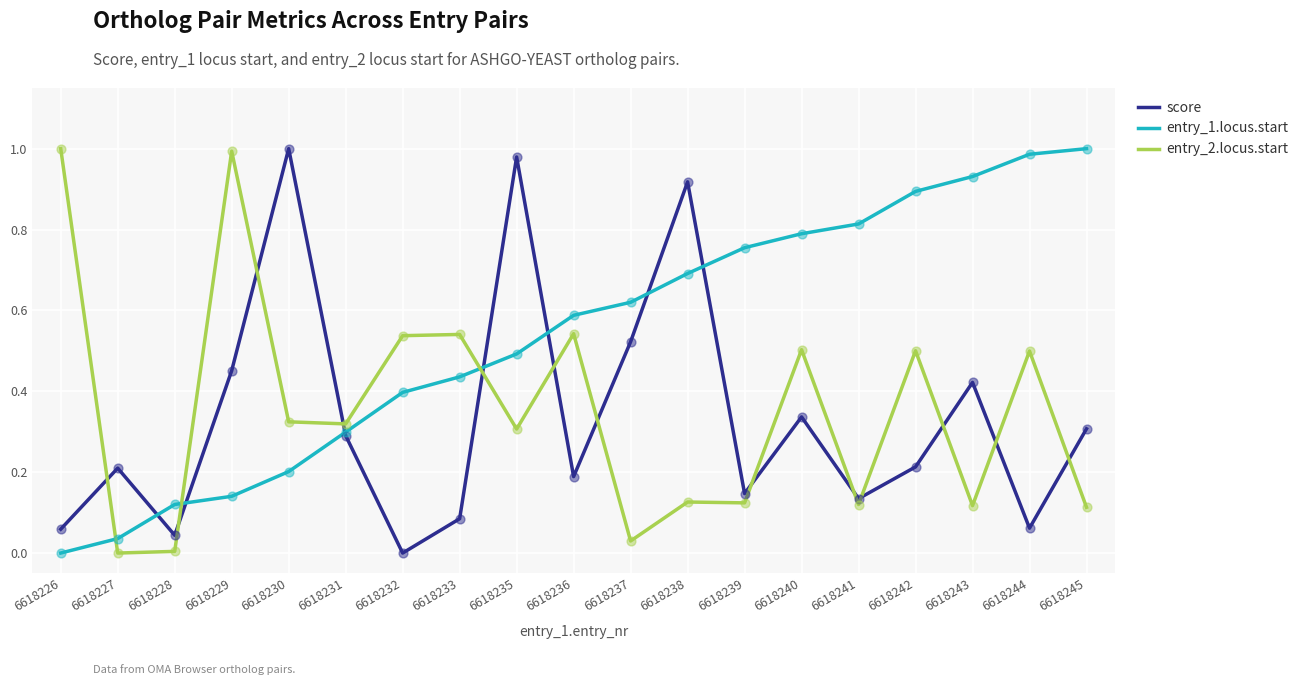

What are all the series names shown in the legend?

score, entry_1.locus.start, entry_2.locus.start